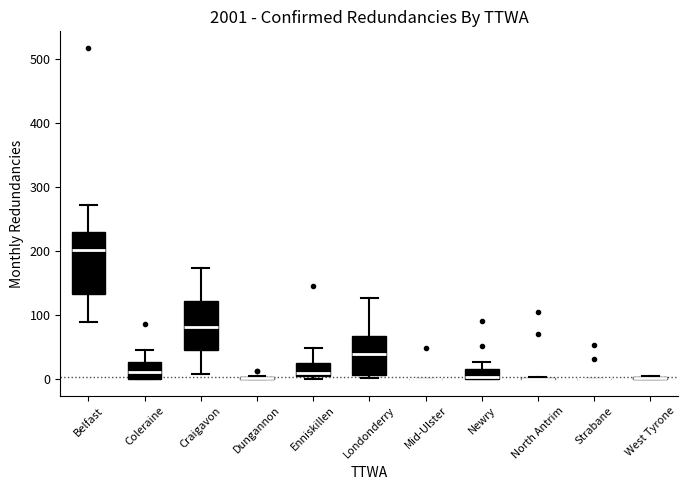

Which box is the tallest, from its lower edge to its upper edge?

Belfast